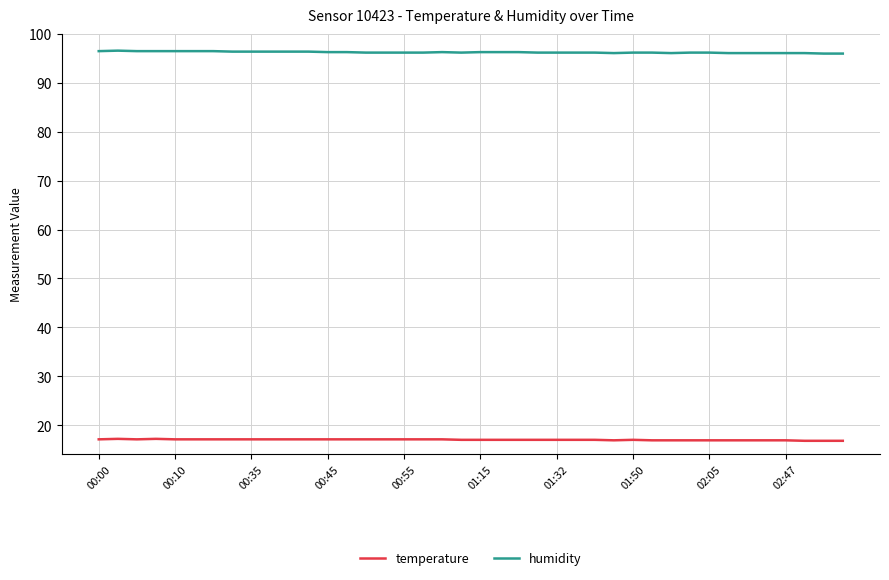

True or false: humidity and temperature intersect in this chart.

False